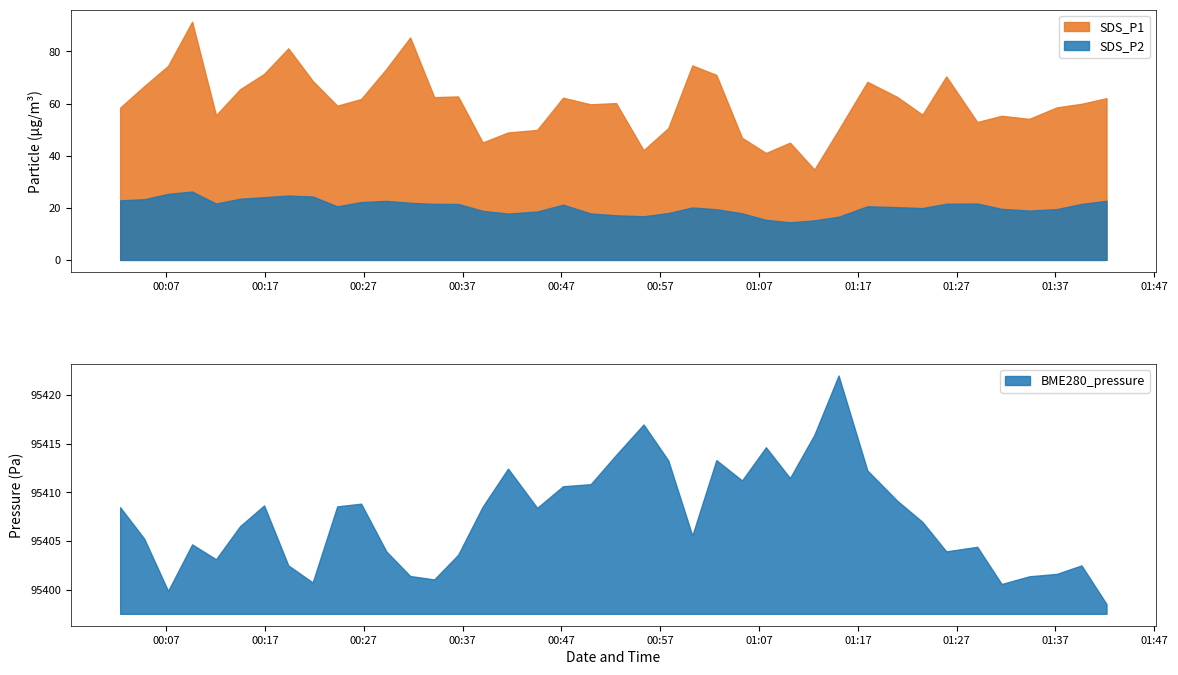

Reading right to left, what are all the values shown in this chart?

SDS_P1: 62.1	59.9	58.5	54.1	55.3	52.9	70.4	55.8	62.5	68.3	49.9	34.7	45.0	41.0	46.9	71.0	74.7	50.6	42.1	60.2	59.7	62.2	49.9	48.9	45.1	62.8	62.5	85.4	73.3	61.8	59.2	68.7	81.2	71.4	65.5	55.5	91.5	74.5	66.7	58.5
SDS_P2: 22.7	21.5	19.5	18.9	19.6	21.6	21.6	19.9	20.2	20.6	16.6	15.2	14.4	15.4	17.9	19.4	20.1	18.0	16.8	17.1	17.9	21.2	18.6	17.8	18.9	21.5	21.5	21.9	22.7	22.2	20.6	24.4	24.7	24.1	23.5	21.6	26.2	25.4	23.3	22.9
BME280_pressure: 95398.5	95402.5	95401.6	95401.4	95400.6	95404.4	95403.9	95407.0	95409.1	95412.2	95422.0	95415.9	95411.5	95414.6	95411.2	95413.3	95405.6	95413.3	95417.0	95413.8	95410.8	95410.6	95408.4	95412.4	95408.5	95403.6	95401.1	95401.4	95403.9	95408.8	95408.6	95400.8	95402.5	95408.7	95406.5	95403.1	95404.7	95399.9	95405.2	95408.5